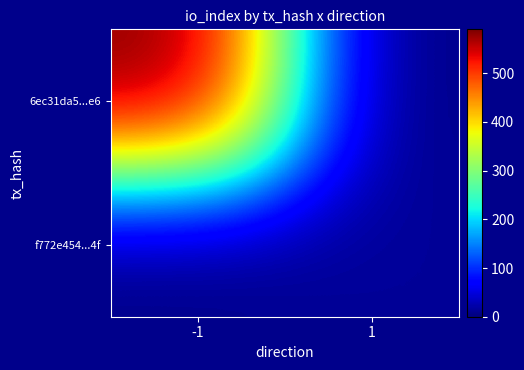

Rank the series by their maximum value, from lowest to highest.

f772e454...4f, 6ec31da5...e6